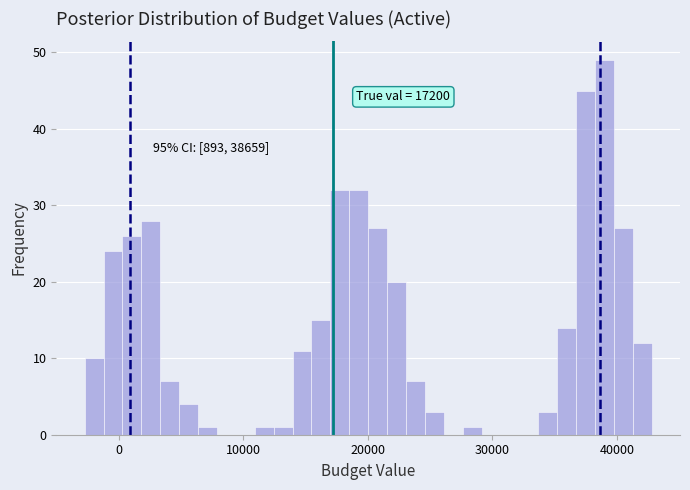

Around what value on the x-axis is the tallest bar? Give the approximate position of its centre, as read against the axis.

39000